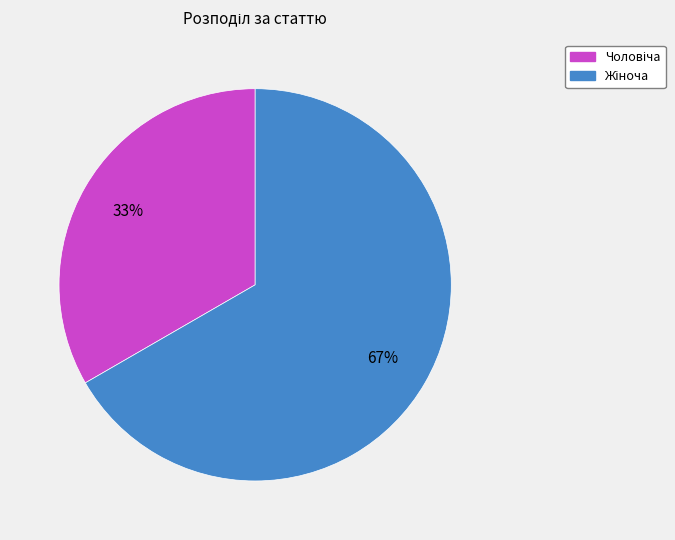

To the nearest percent, what is the average slice percentage?

50%